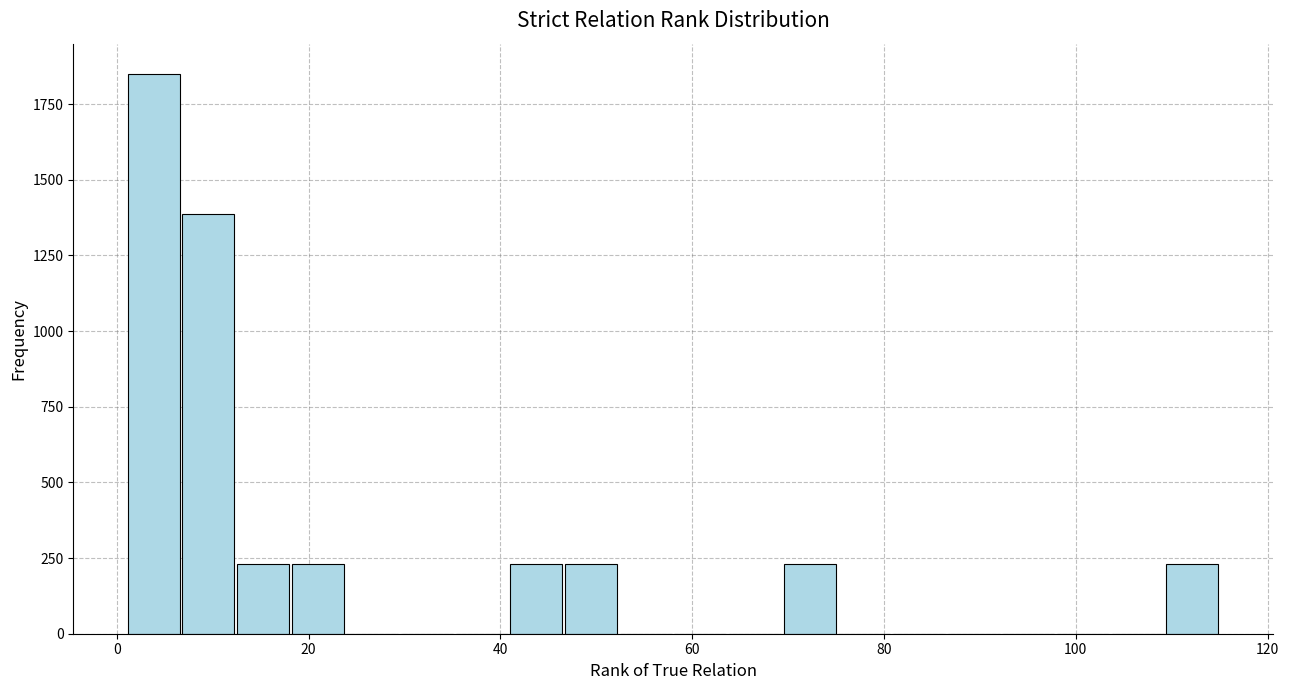

Read against the x-axis, roughly where is the centre of the tallest bar?

4